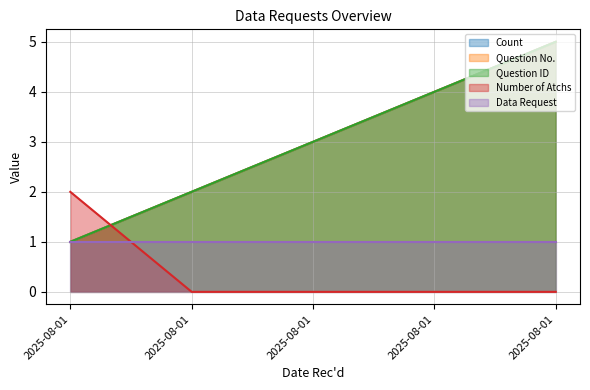

At how many categories does at least one series exceed 1?

5